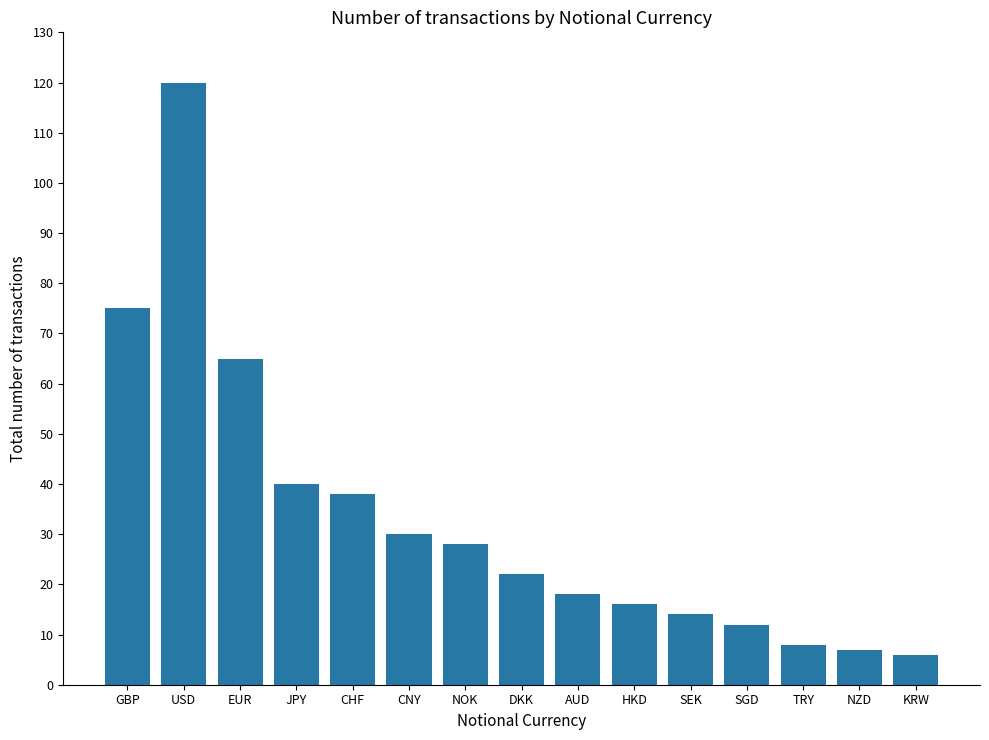

Reading right to left, what are all the values shown in this chart?

6	7	8	12	14	16	18	22	28	30	38	40	65	120	75